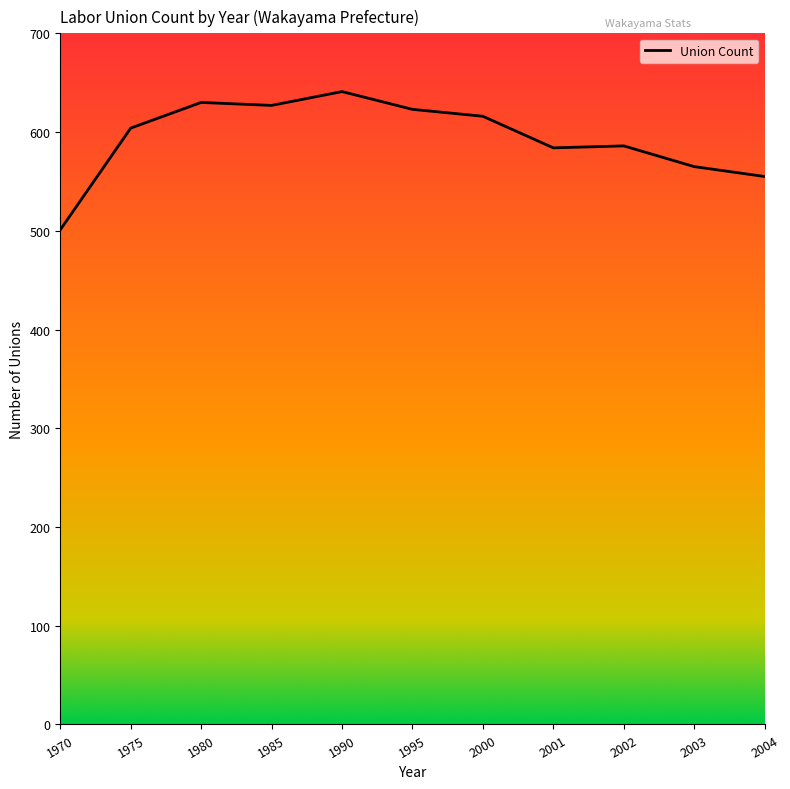

What is the minimum value shown in the chart?

501